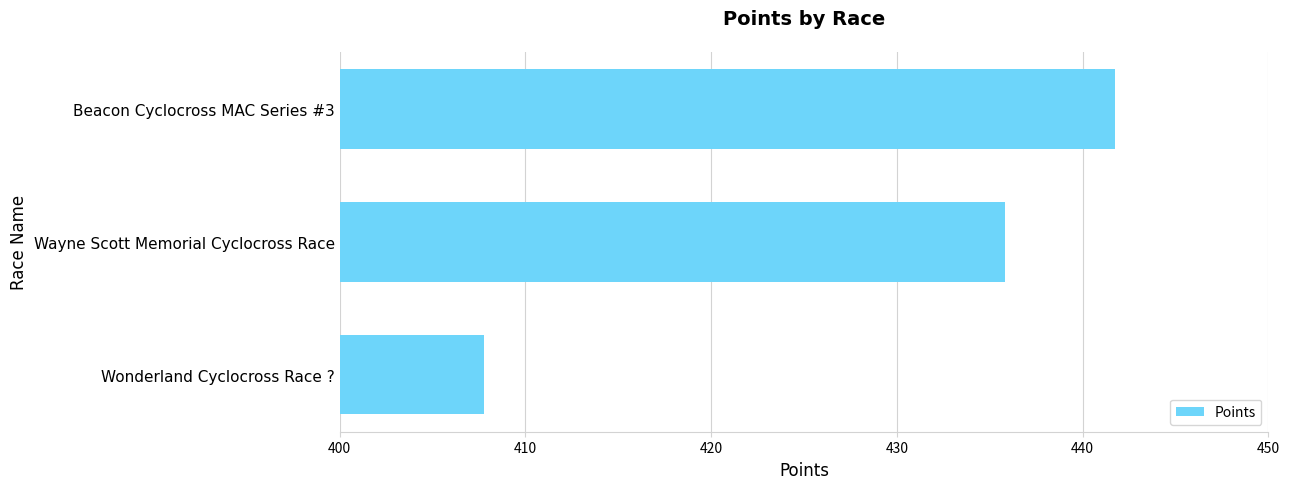

What is the minimum value shown in the chart?

407.8